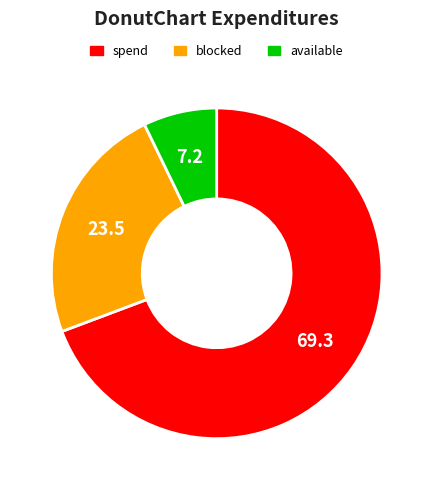

Approximately how many times larger is the value at blocked compared to available?

3.3